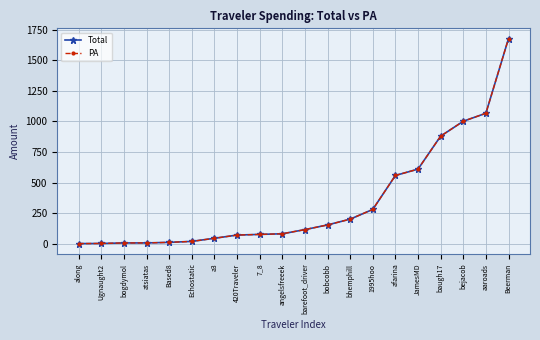

Is this an area chart (filled region under the line)?

No